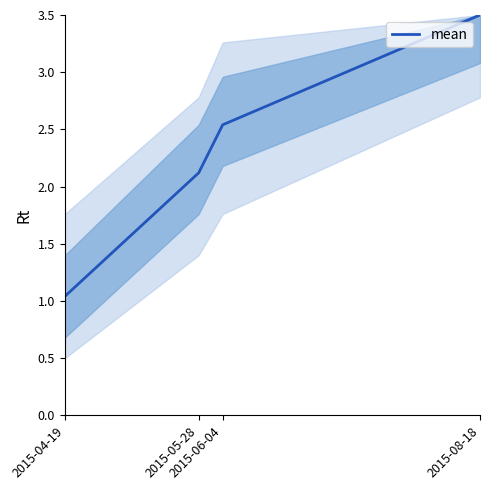

At which label is the value closest to 2?

2015-05-28